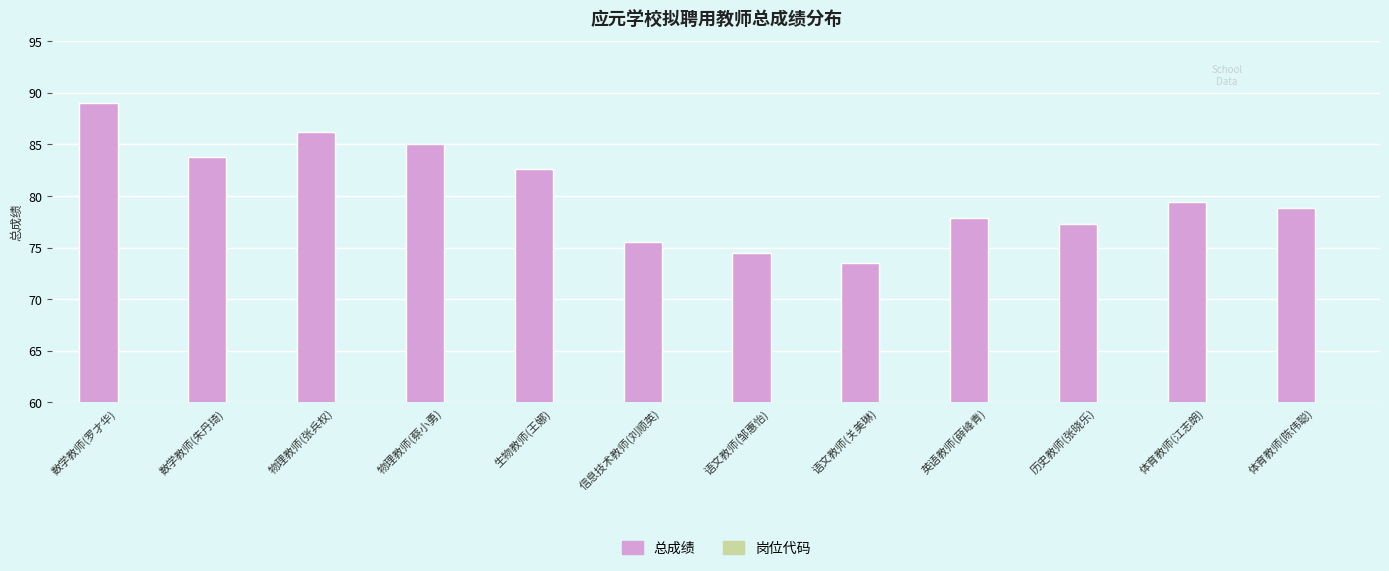

List the series in order of their peak value, highest first.

总成绩, 岗位代码